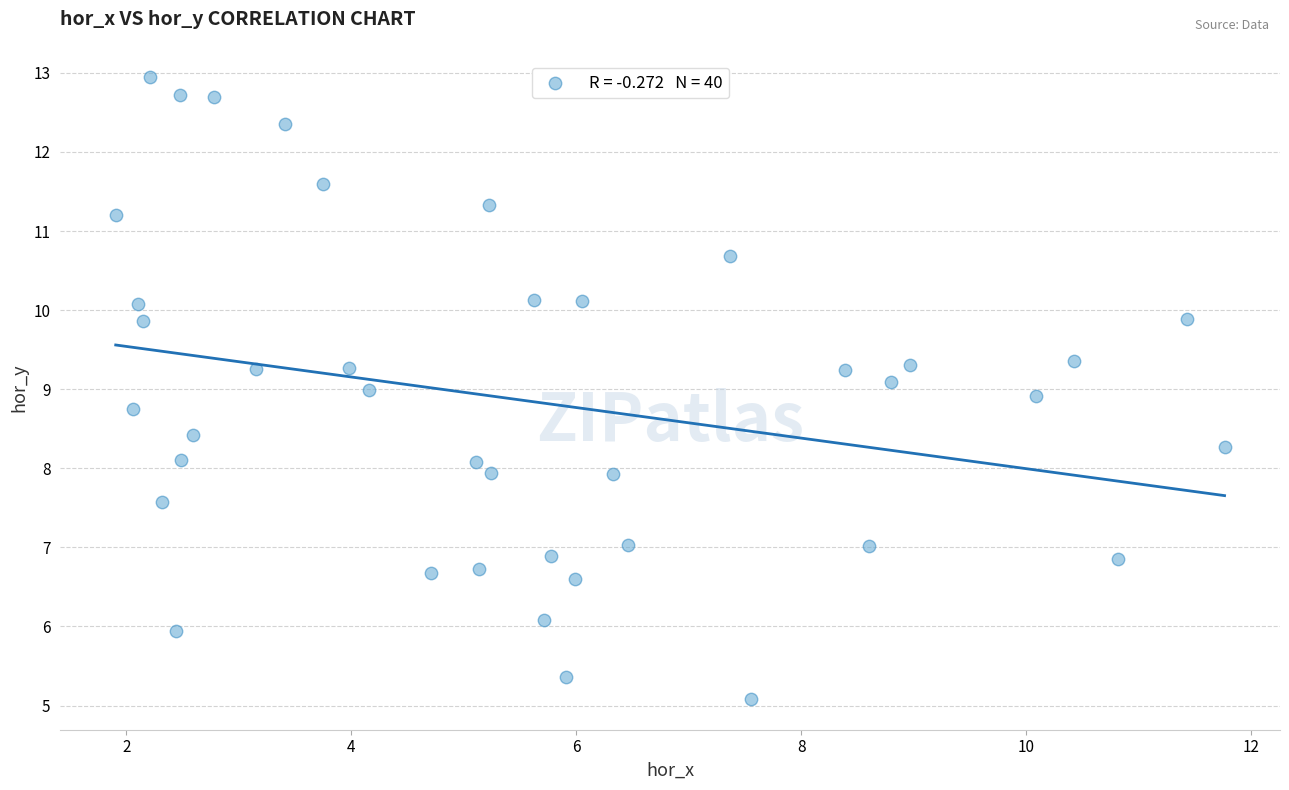

What is the range of Y values (max minus min)?

7.9